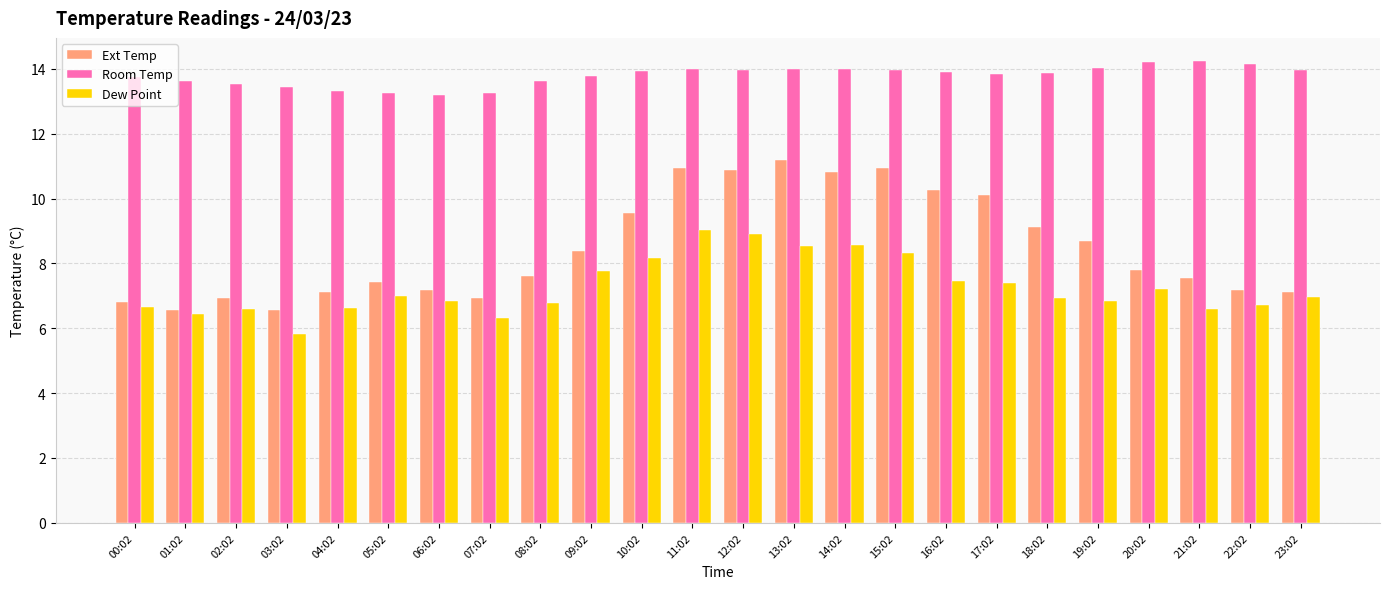

What is the label of the 23rd bar from the right?

01:02